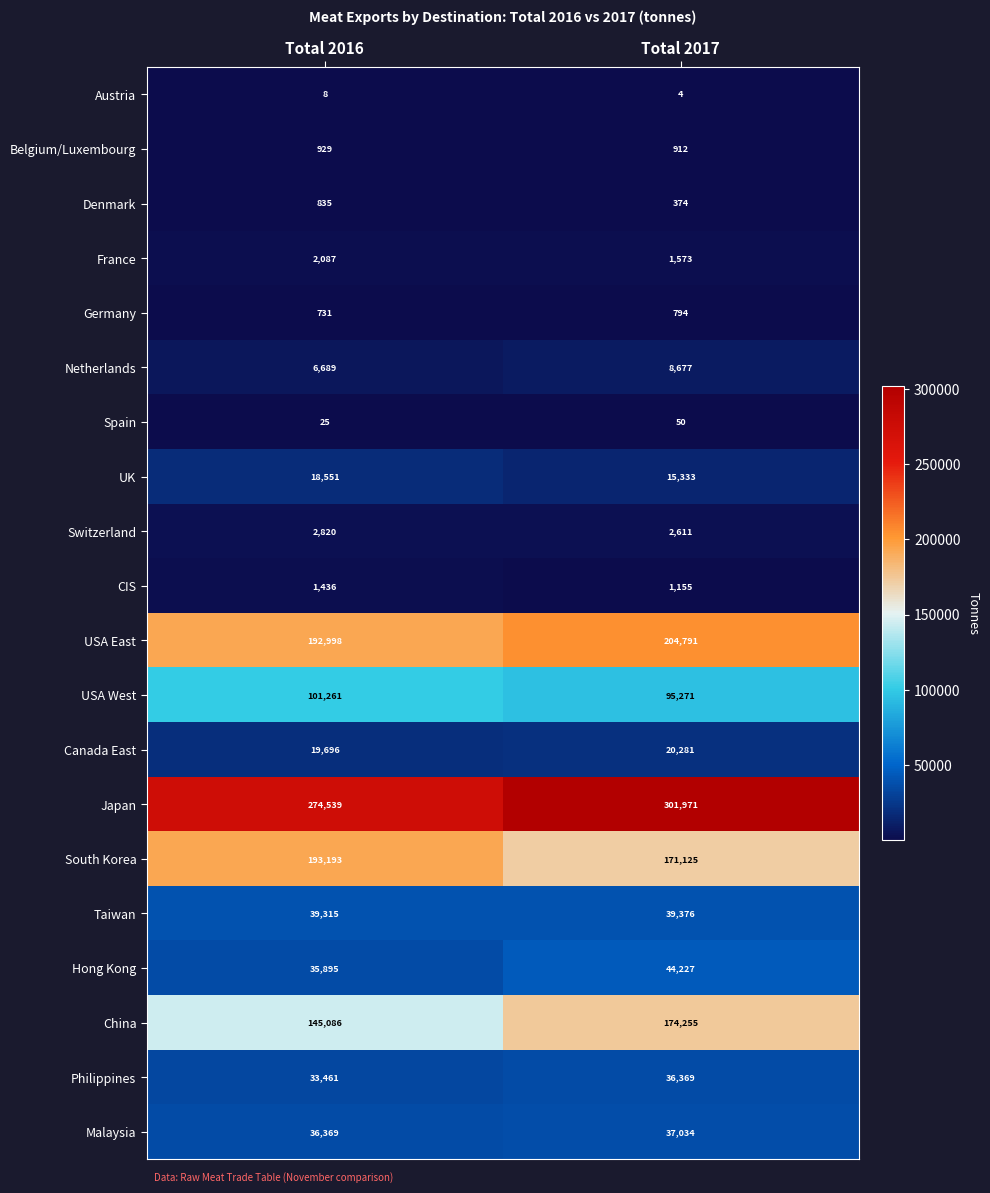

How many data points does each series have?

2